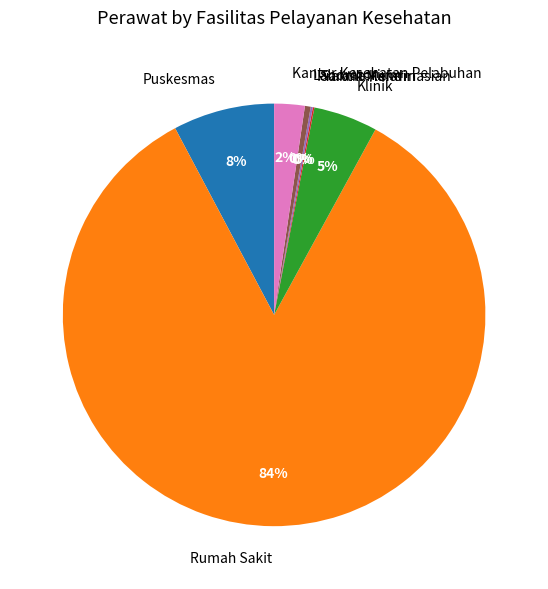

True or false: Klinik accounts for 5% of the total.

True